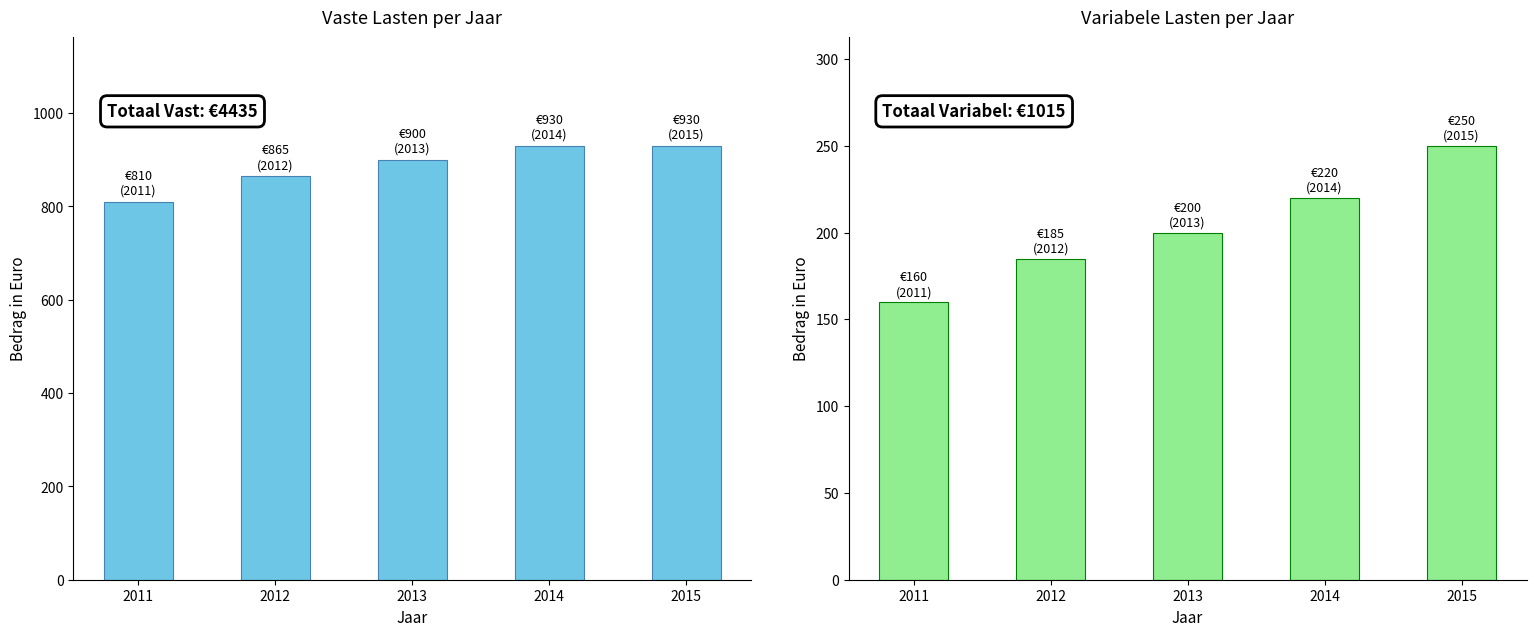

List the series in order of their peak value, lowest first.

variabele lasten, vaste lasten